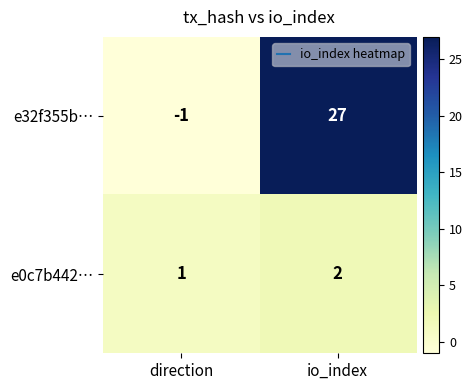

The e32f355b… series shows 0 at direction. True or false?

False